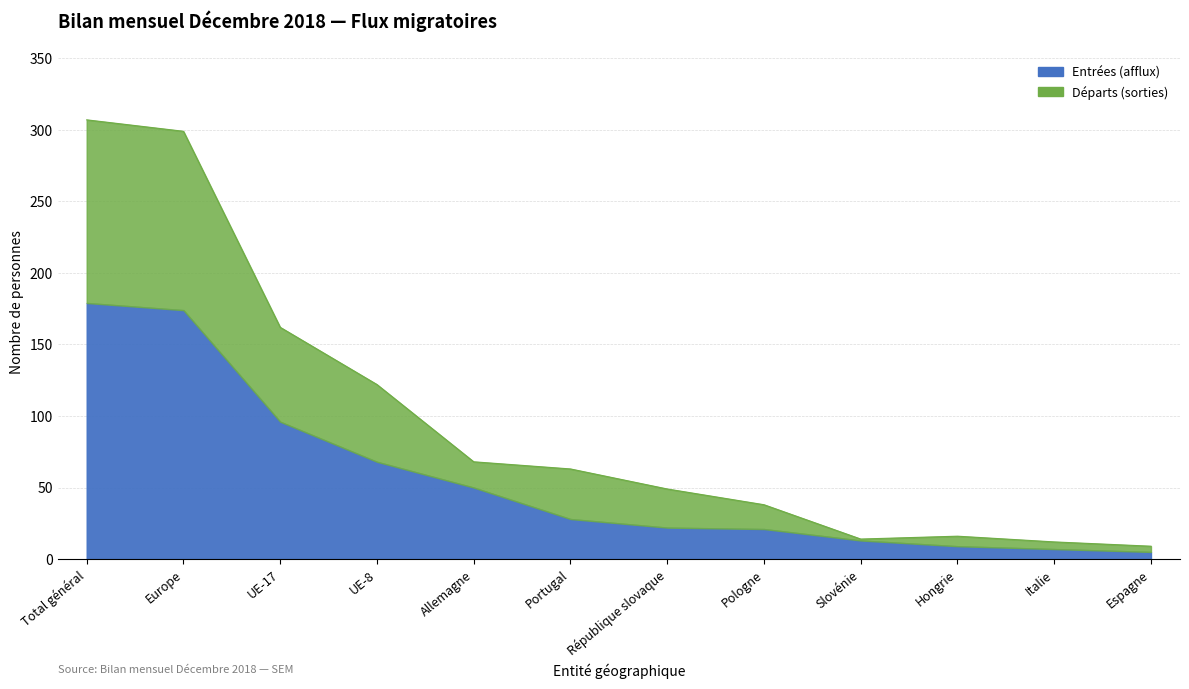

Reading left to right, list all the values displayed in this chart.

Entrées (afflux): Total général=179	Europe=174	UE-17=96	UE-8=68	Allemagne=50	Portugal=28	République slovaque=22	Pologne=21	Slovénie=13	Hongrie=9	Italie=7	Espagne=5
Départs (sorties): Total général=307	Europe=299	UE-17=162	UE-8=122	Allemagne=68	Portugal=63	République slovaque=49	Pologne=38	Slovénie=14	Hongrie=16	Italie=12	Espagne=9